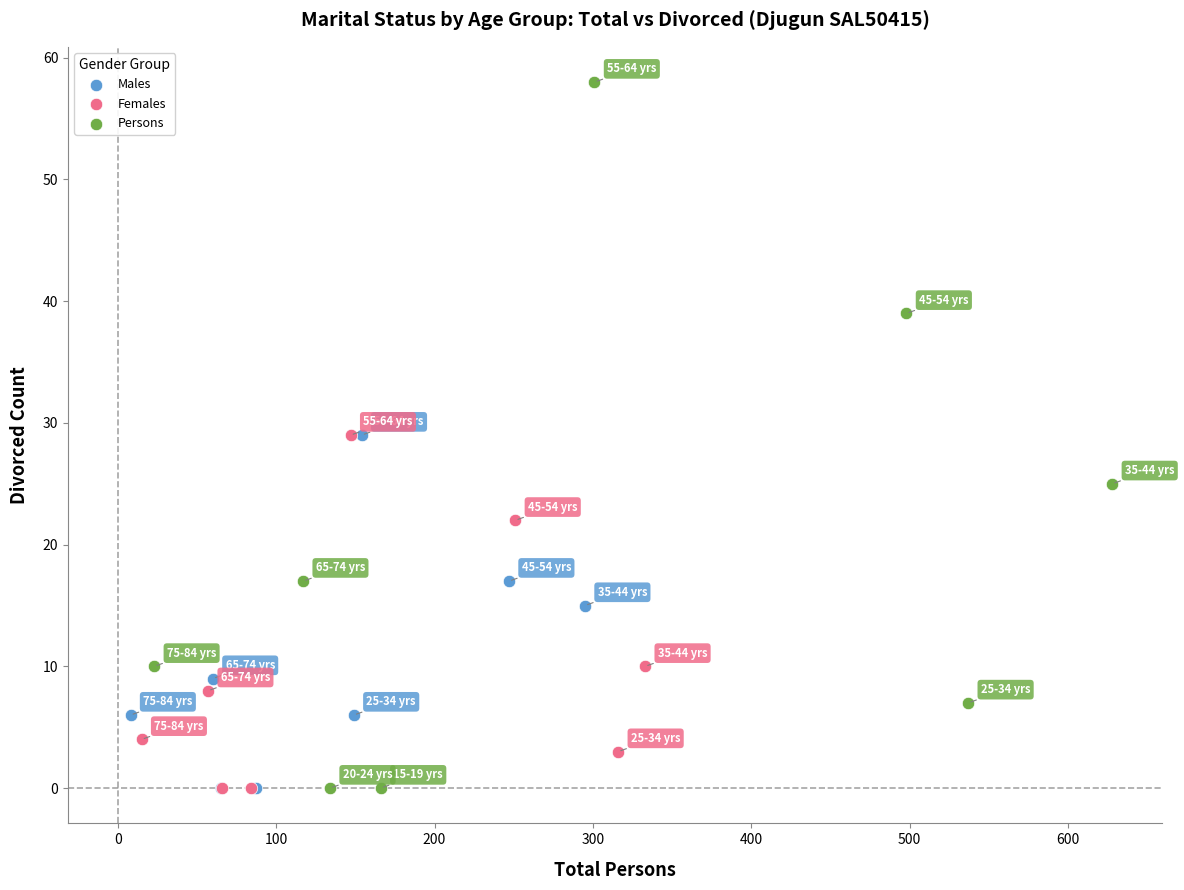

Which series has the widest spread of Y values?

Persons